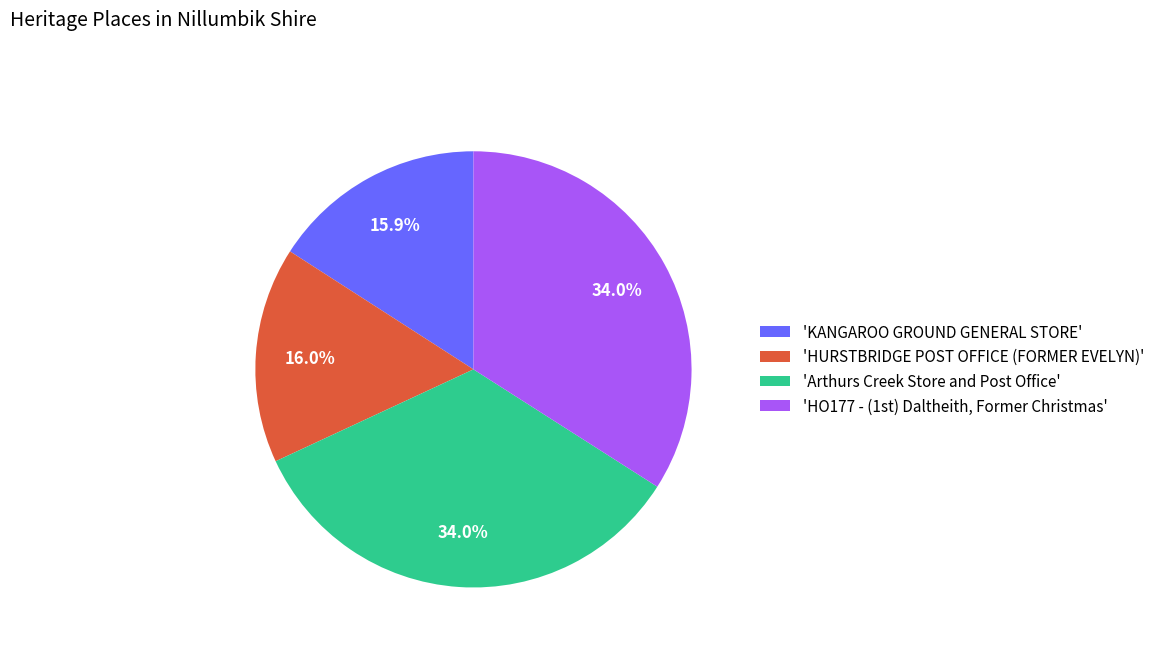

How much of the chart is everything except 'KANGAROO GROUND GENERAL STORE'?

84.1%